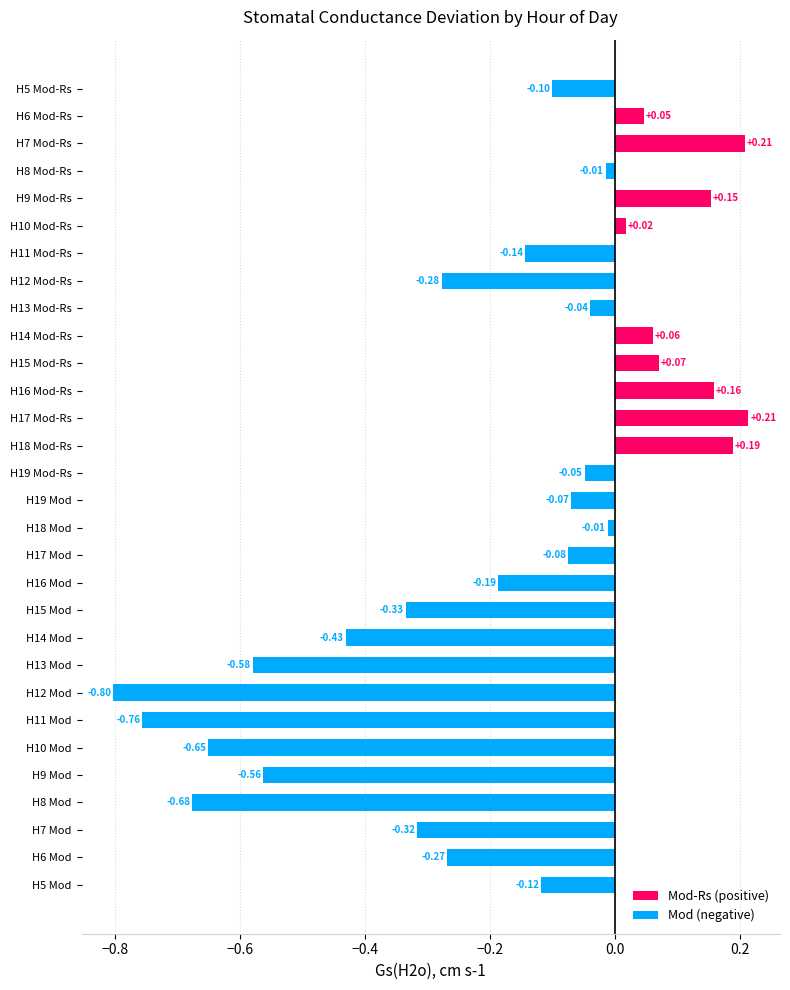

What is the difference between the maximum and minimum values?

1.0